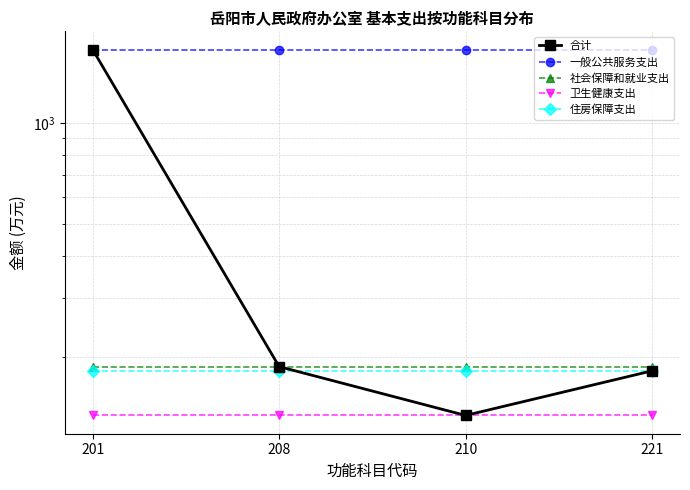

What is the value of the 一般公共服务支出 point at the 3rd from the left?

1657.4